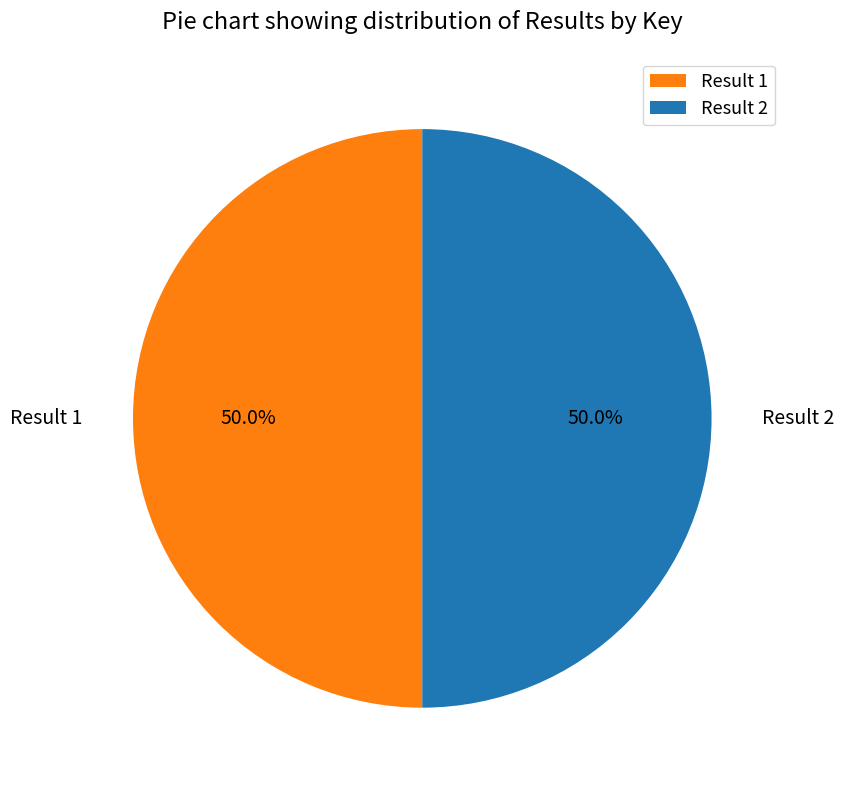

Count the number of slices in the pie.

2